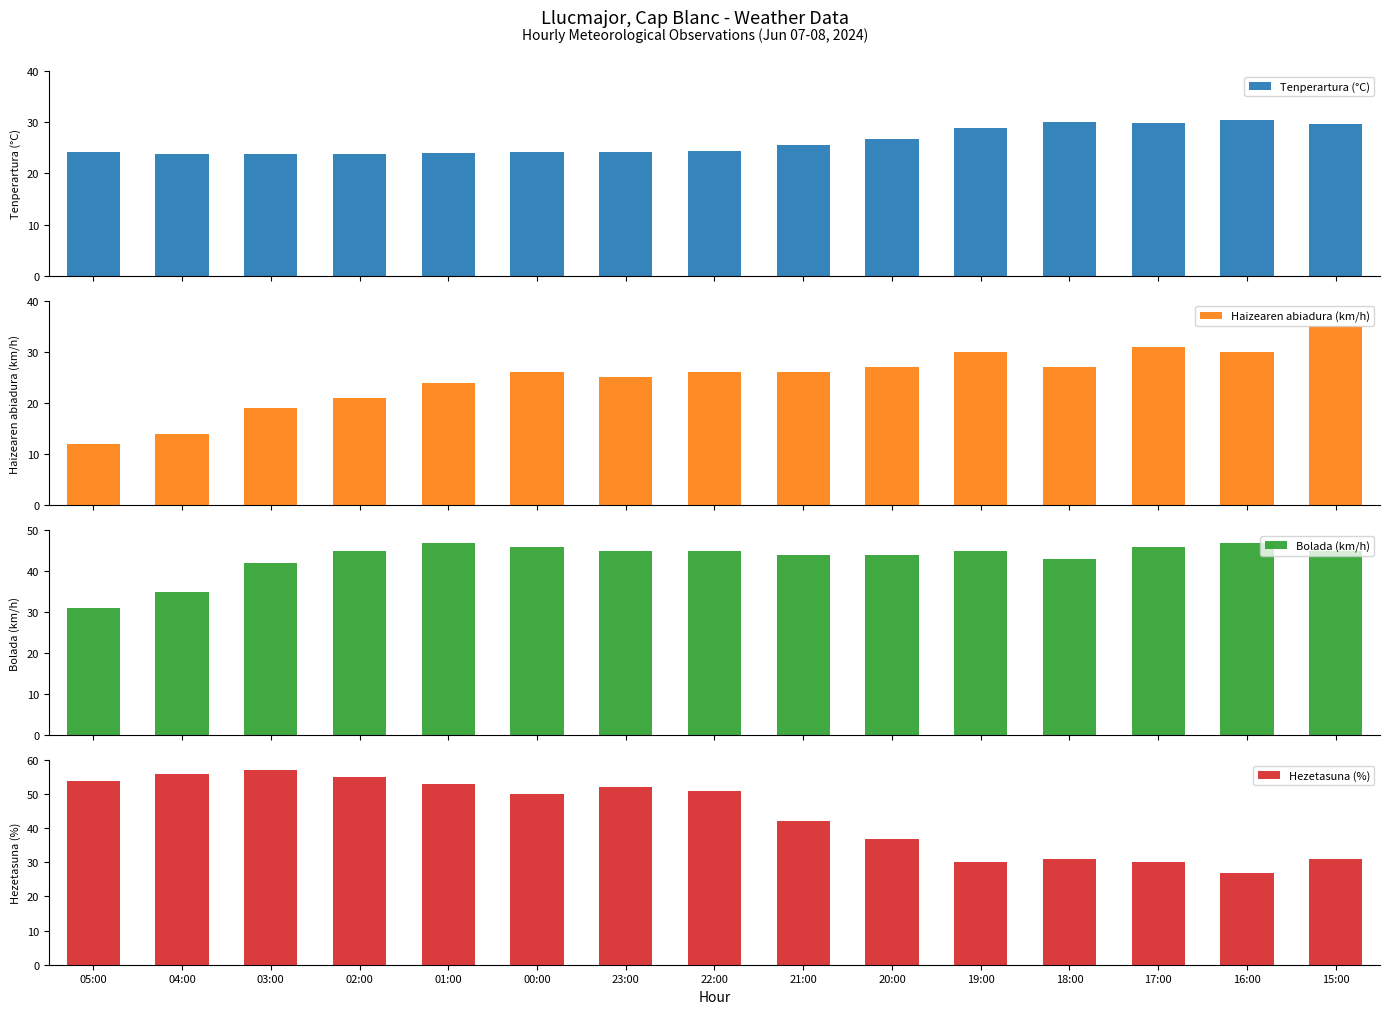

Reading left to right, list all the values displayed in this chart.

Tenperartura (°C): 24.1	23.7	23.7	23.8	23.9	24.1	24.1	24.4	25.5	26.8	28.8	30.1	29.8	30.5	29.6
Haizearen abiadura (km/h): 12.0	14.0	19.0	21.0	24.0	26.0	25.0	26.0	26.0	27.0	30.0	27.0	31.0	30.0	35.0
Bolada (km/h): 31.0	35.0	42.0	45.0	47.0	46.0	45.0	45.0	44.0	44.0	45.0	43.0	46.0	47.0	45.0
Hezetasuna (%): 54.0	56.0	57.0	55.0	53.0	50.0	52.0	51.0	42.0	37.0	30.0	31.0	30.0	27.0	31.0